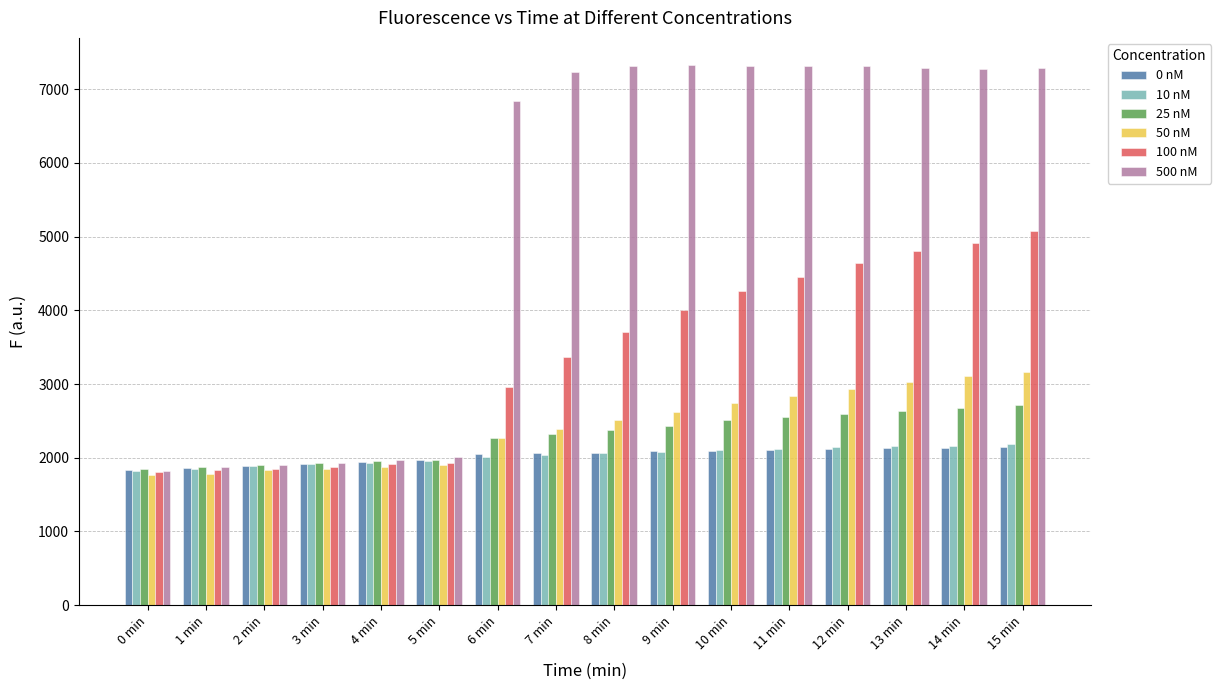

What is the highest value of the 10 nM series?

2186